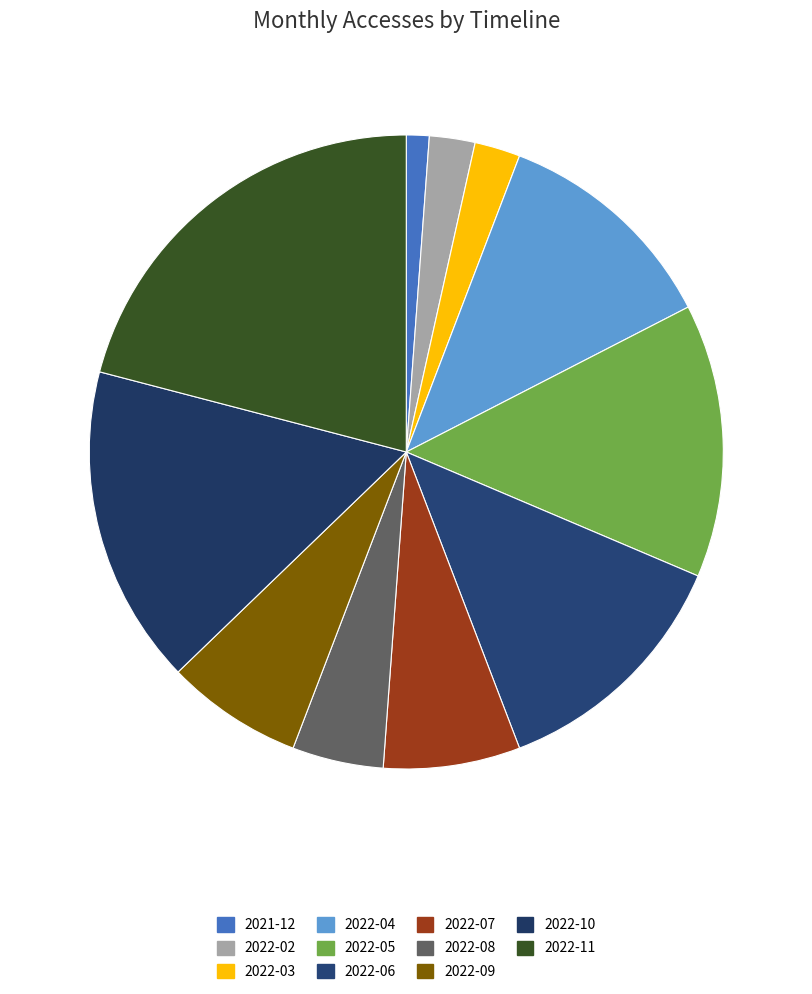

What portion of the pie excludes 2022-08?

95.3%